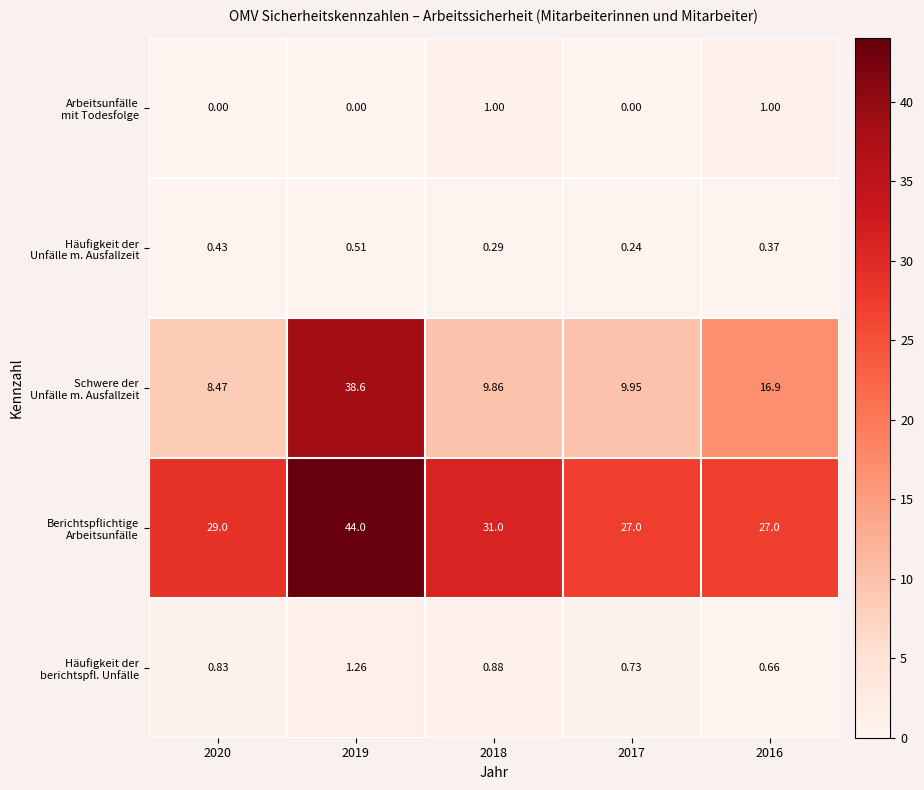

Count the number of categories in the chart.

5